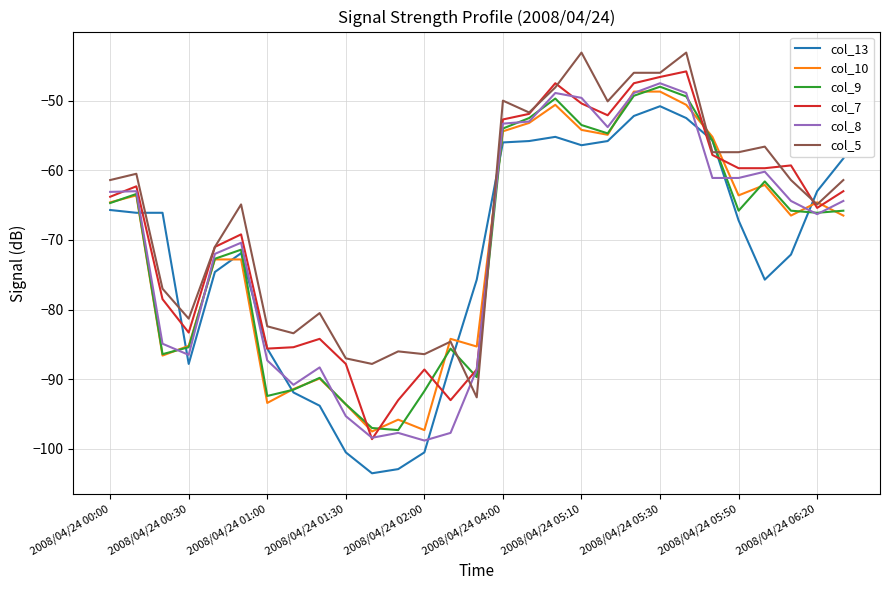

What is the difference between the second highest and second lowest values in the col_9 series?

47.7